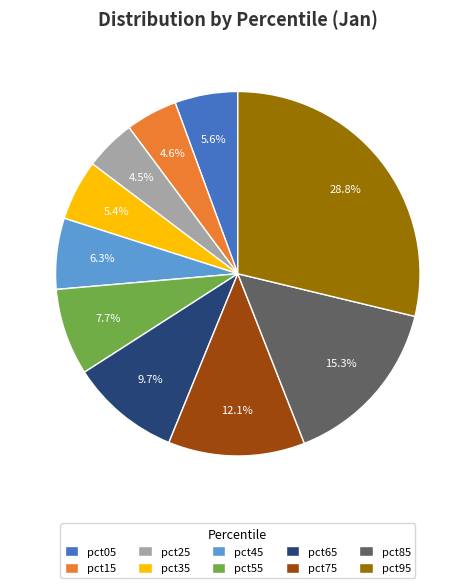

Which slice is the largest?

pct95